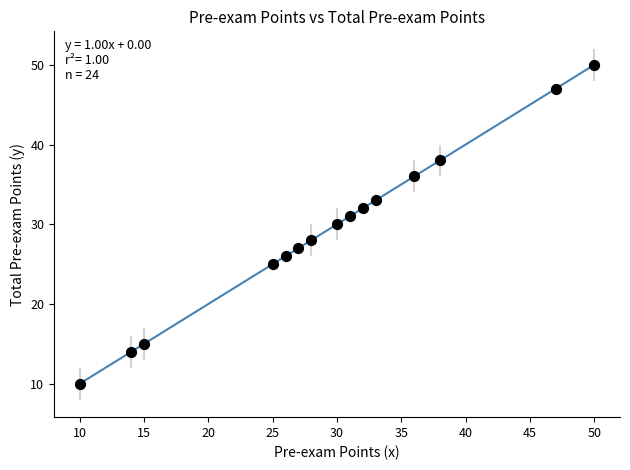

What is the range of Y values (max minus min)?

40